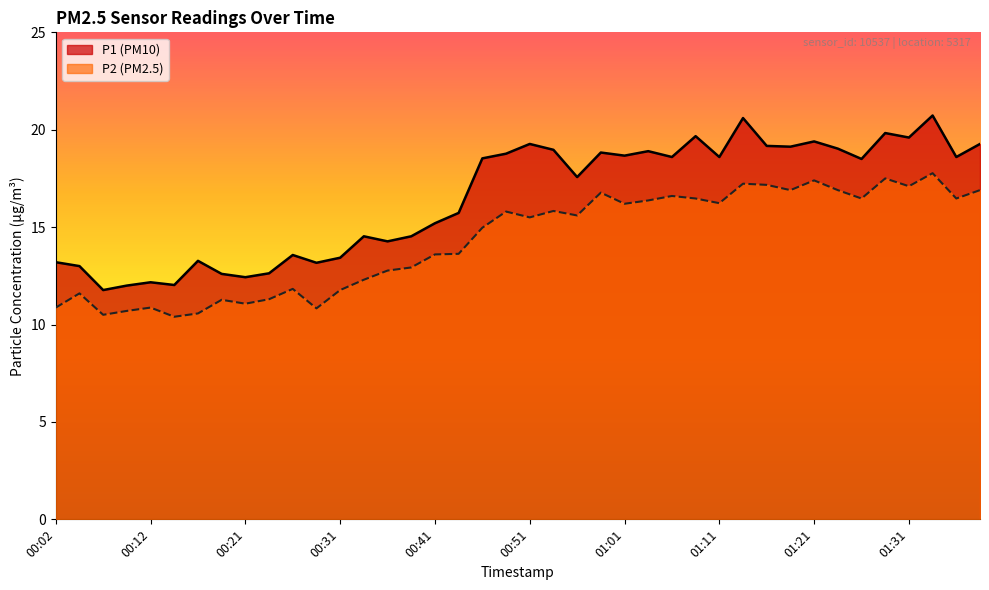

Reading left to right, extract all data points from this chart.

P1: 13.2	13.0	11.8	12.0	12.2	12.0	13.3	12.6	12.4	12.6	13.6	13.2	13.4	14.5	14.3	14.5	15.2	15.7	18.5	18.8	19.3	19.0	17.6	18.8	18.7	18.9	18.6	19.7	18.6	20.6	19.2	19.1	19.4	19.0	18.5	19.8	19.6	20.7	18.6	19.3
P2: 10.9	11.6	10.5	10.7	10.9	10.4	10.6	11.3	11.1	11.3	11.8	10.8	11.8	12.3	12.8	12.9	13.6	13.6	15.0	15.8	15.5	15.8	15.6	16.8	16.2	16.4	16.6	16.5	16.2	17.2	17.2	16.9	17.4	16.9	16.5	17.5	17.1	17.8	16.5	16.9